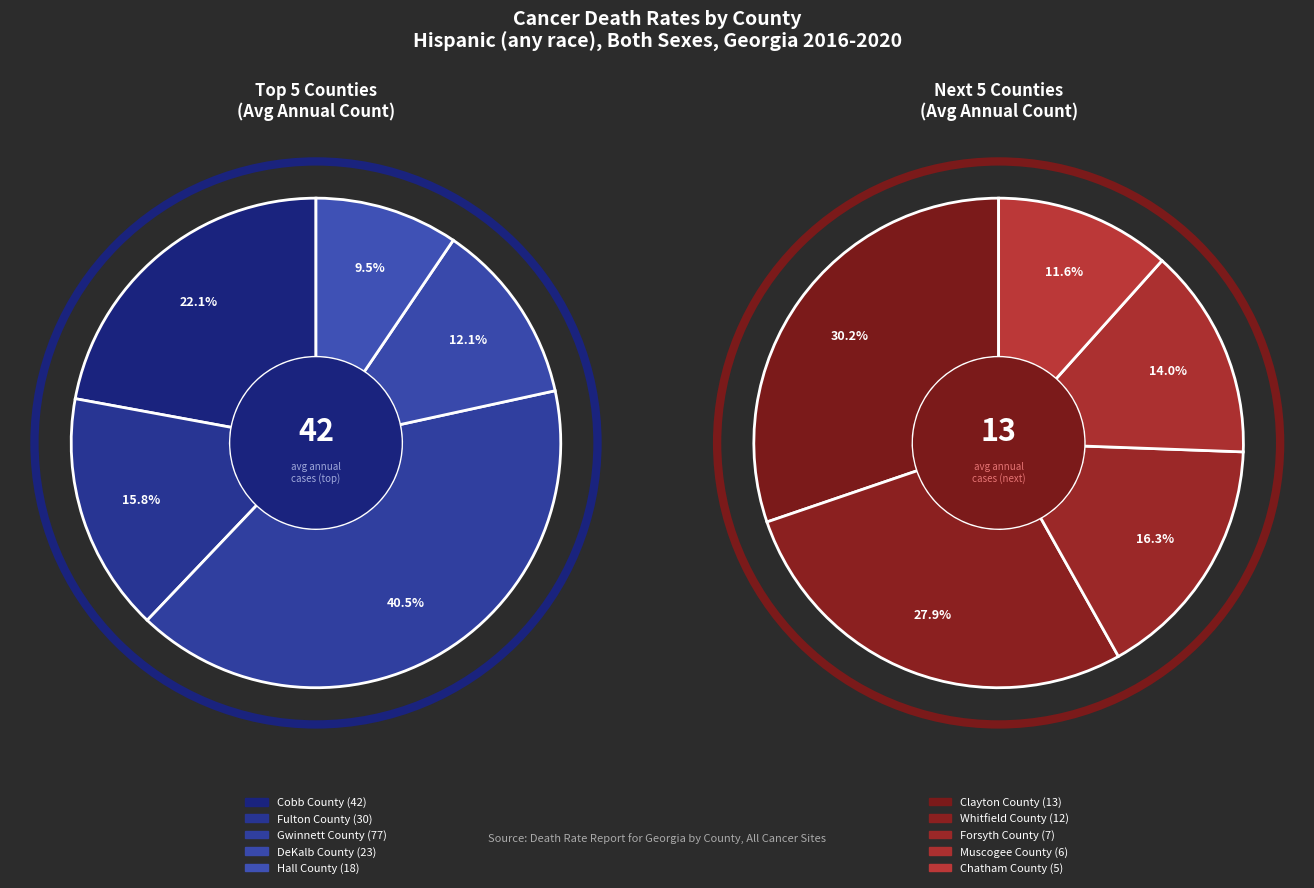

Approximately how many times larger is the value at Forsyth County compared to Fulton County?

0.2